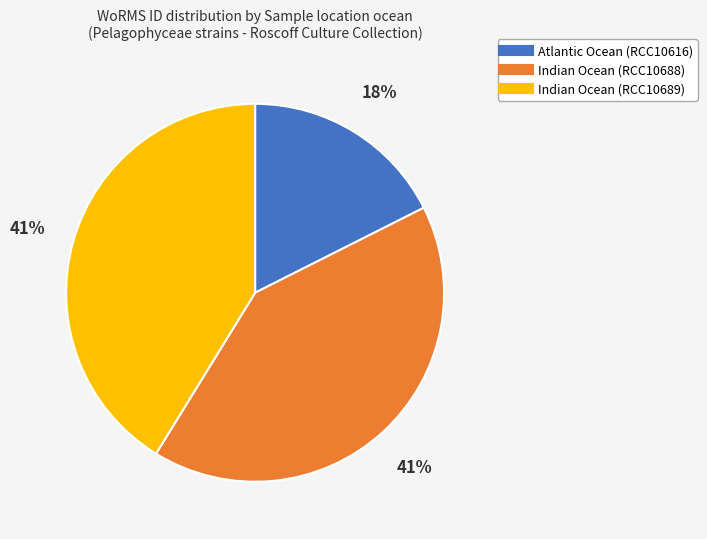

To the nearest percent, what is the combined percentage of Indian Ocean (RCC10688) and Atlantic Ocean (RCC10616)?

59%